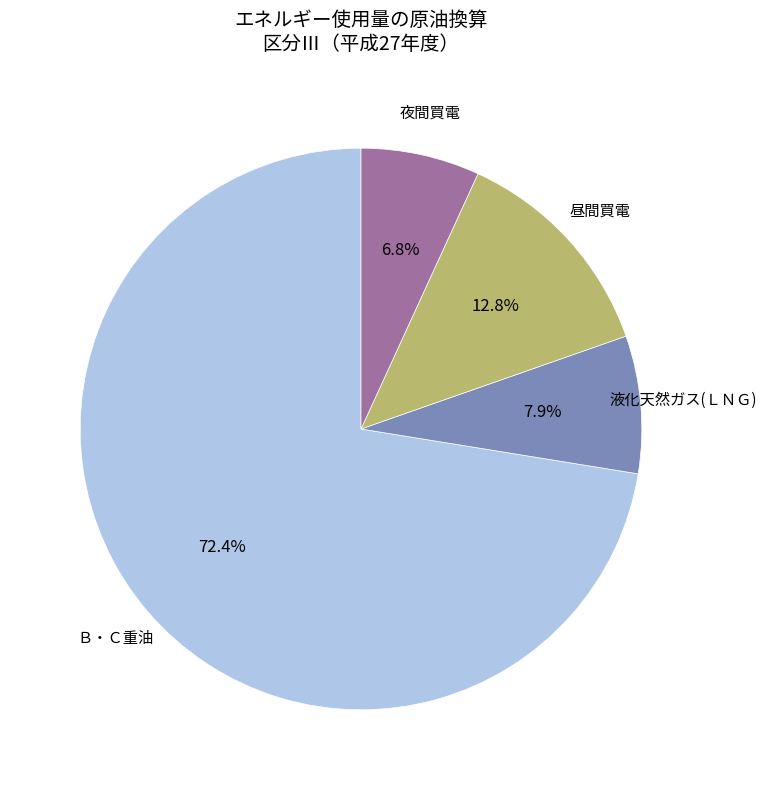

Does any single category account for the majority?

Yes